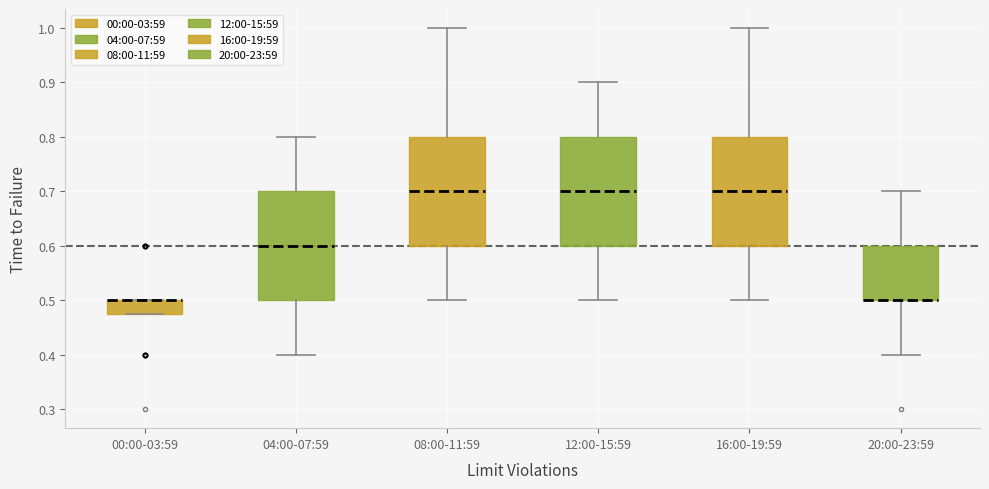

Where is the lower edge of the box for 04:00-07:59 on the y-axis? The values are not printed on the chart, so give them approximately, as read against the axis.

0.50